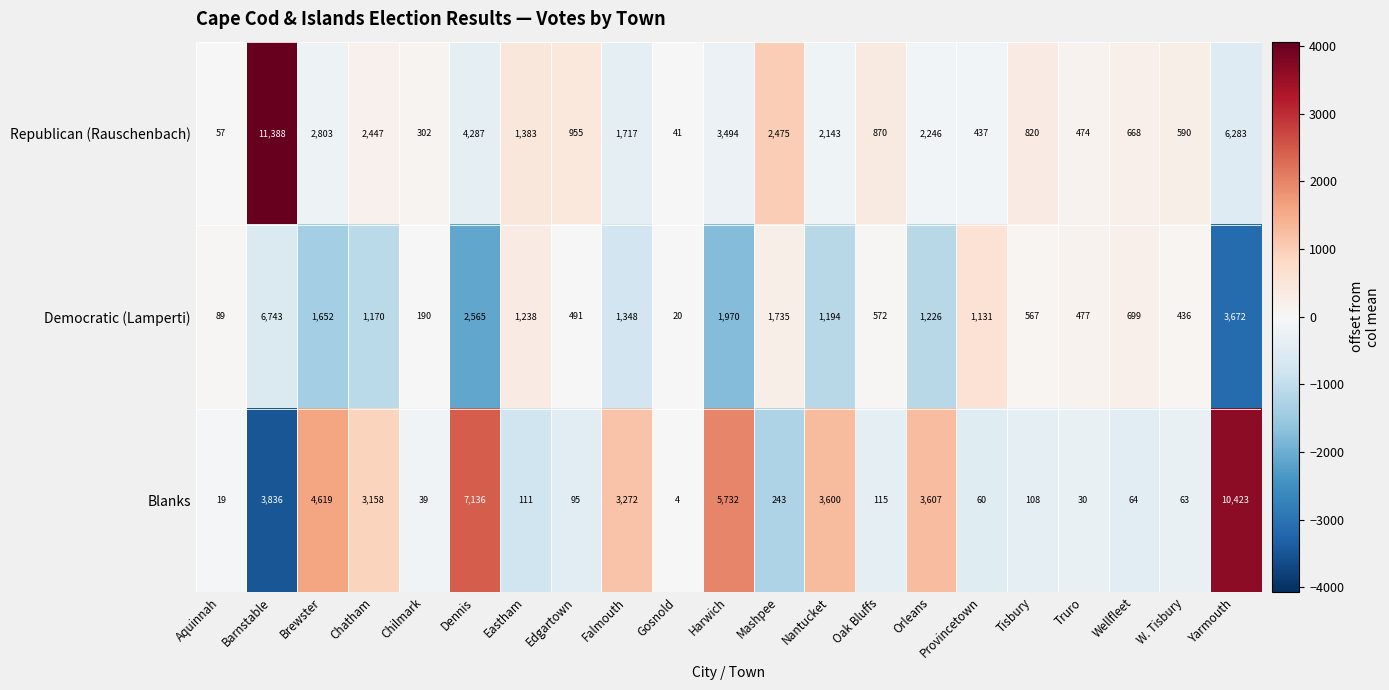

Where does the Blanks series first go above 115?

Barnstable